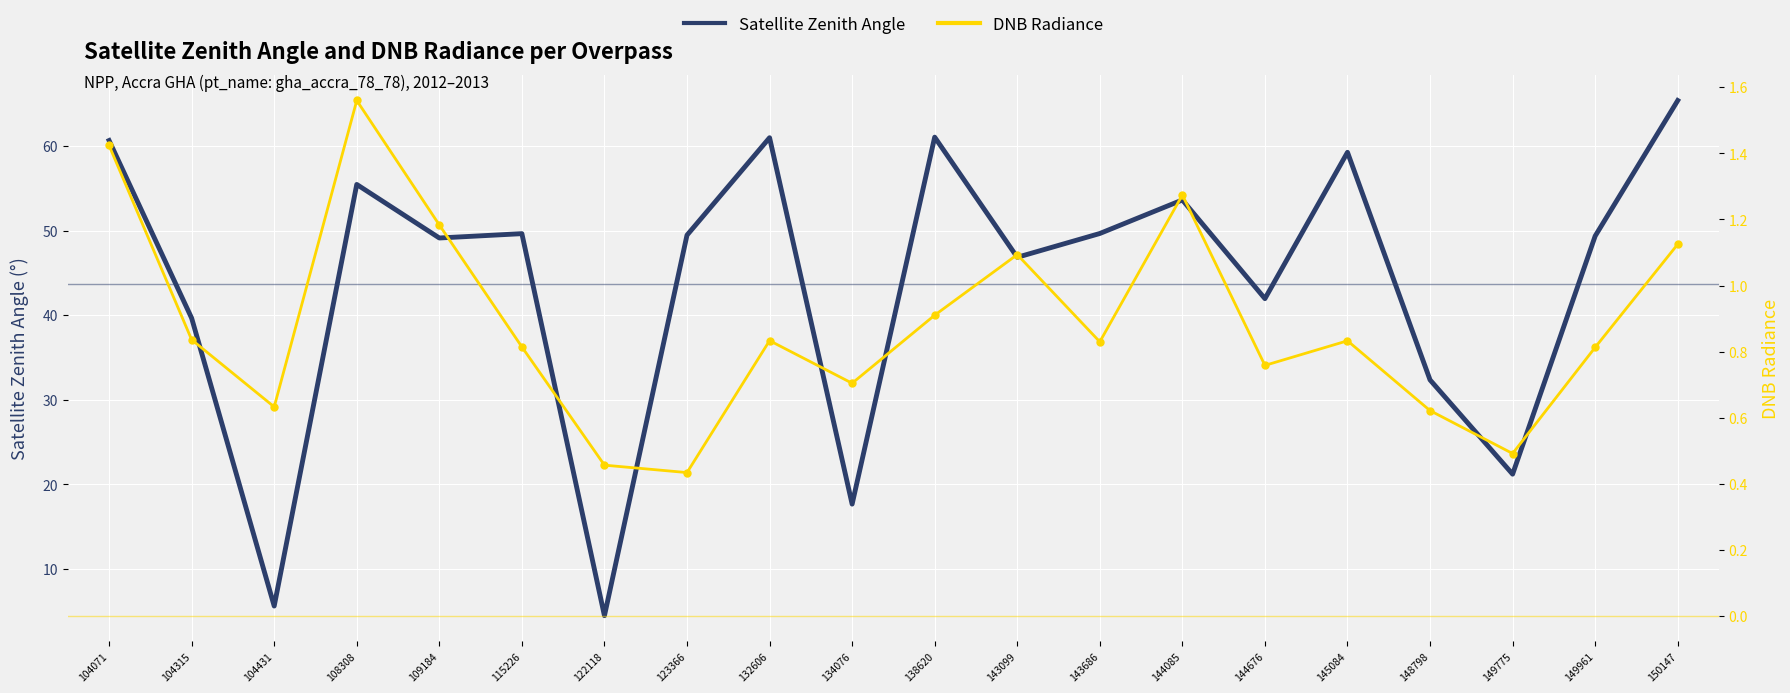

What is the total value across all series at 123366?

49.9